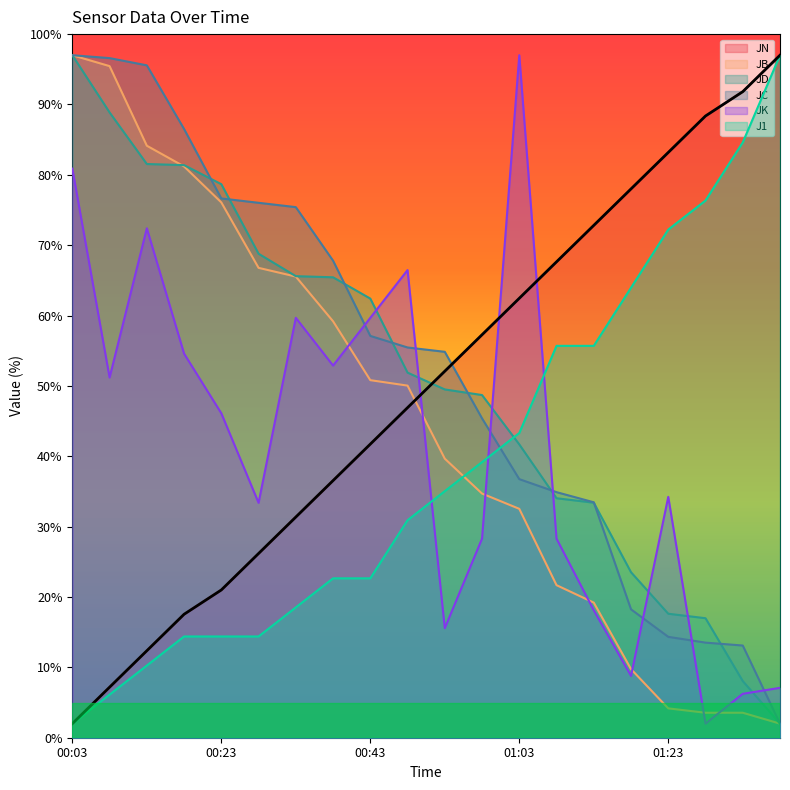

Which series has the widest spread of values?

JN